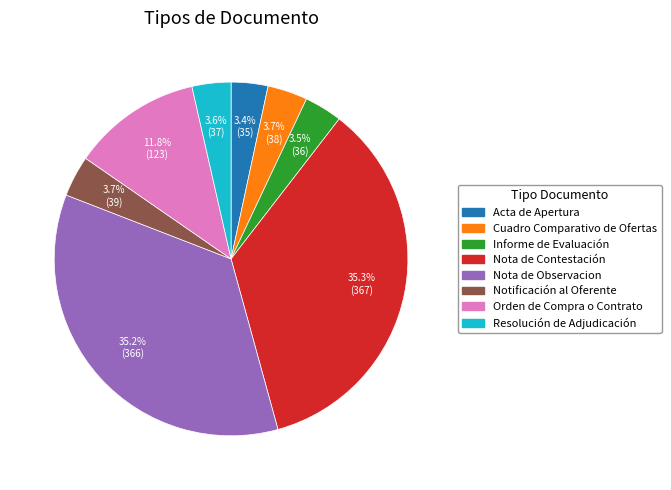

How many segments does this pie chart have?

8